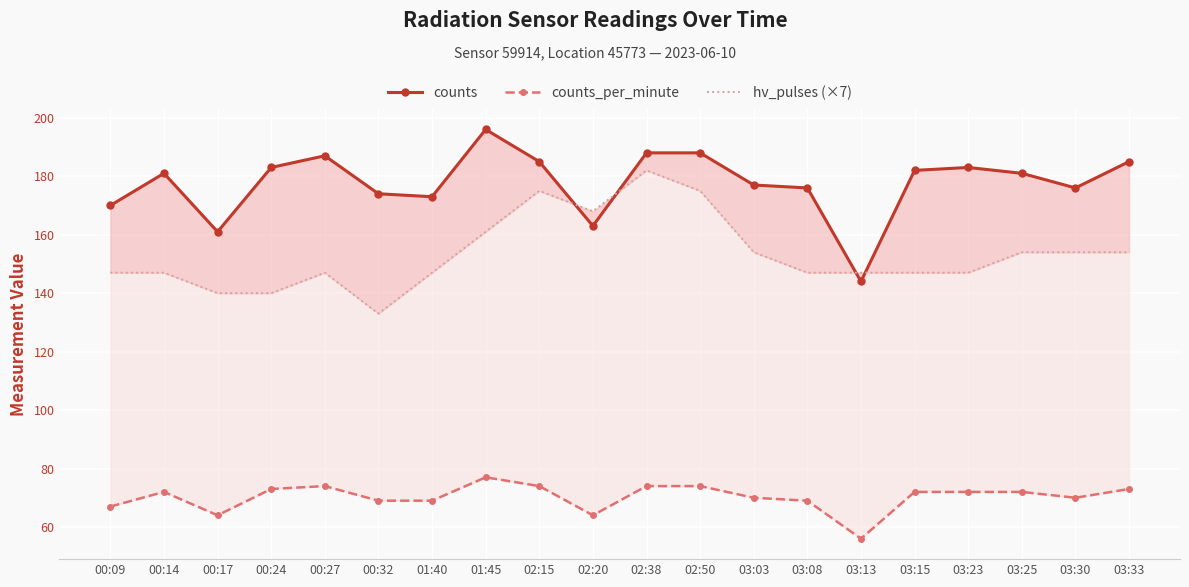

True or false: counts_per_minute has a value of 76 at 03:13.

False